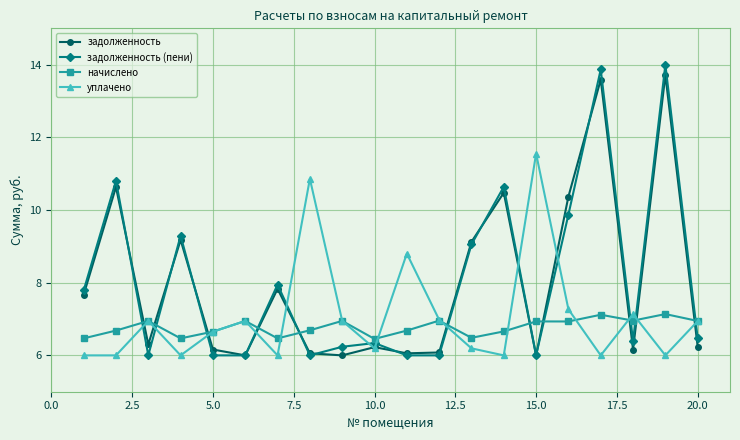

What is the value of the начислено point at the 7th from the left?

6.5